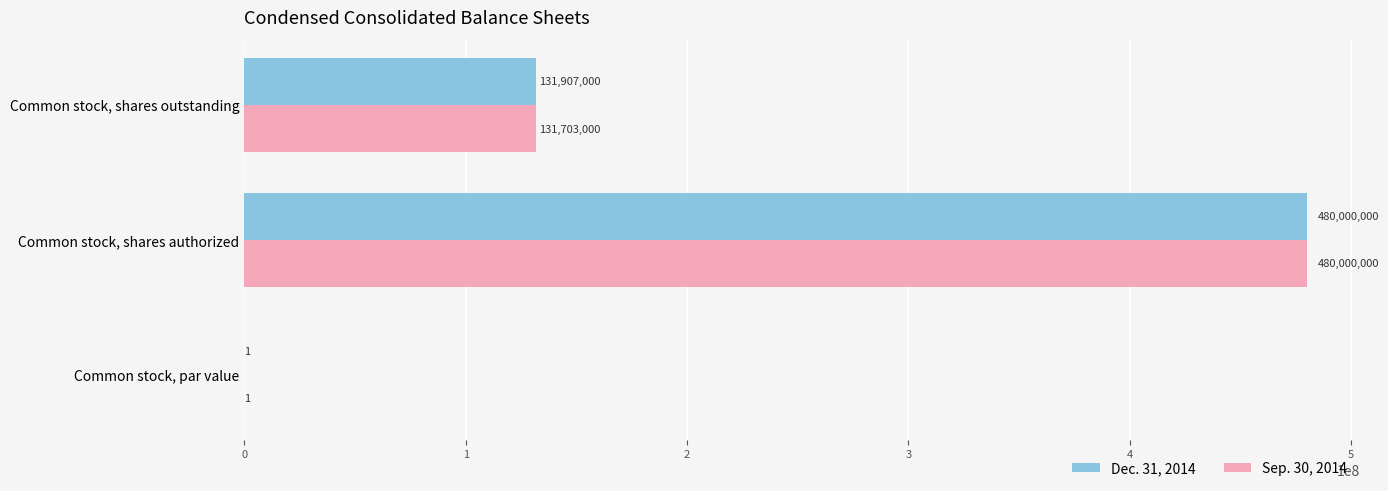

How many categories are shown in the chart?

3